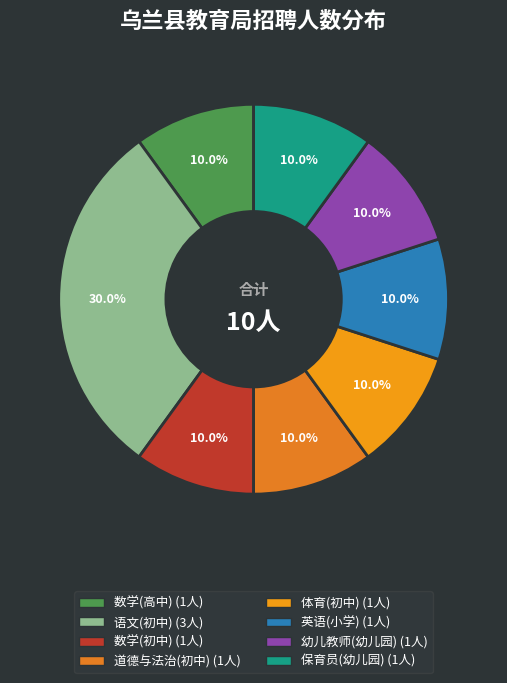

Count the number of slices in the pie.

8